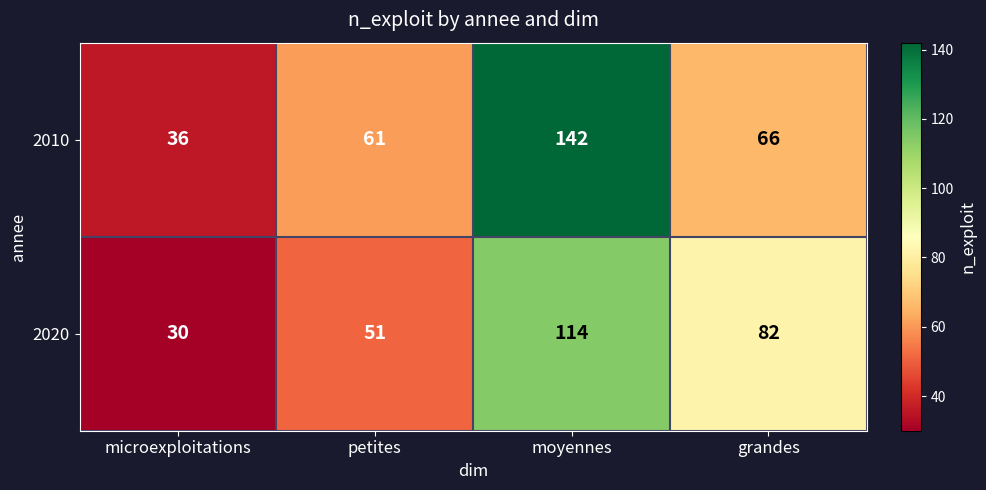

List the series in order of their peak value, highest first.

2010, 2020